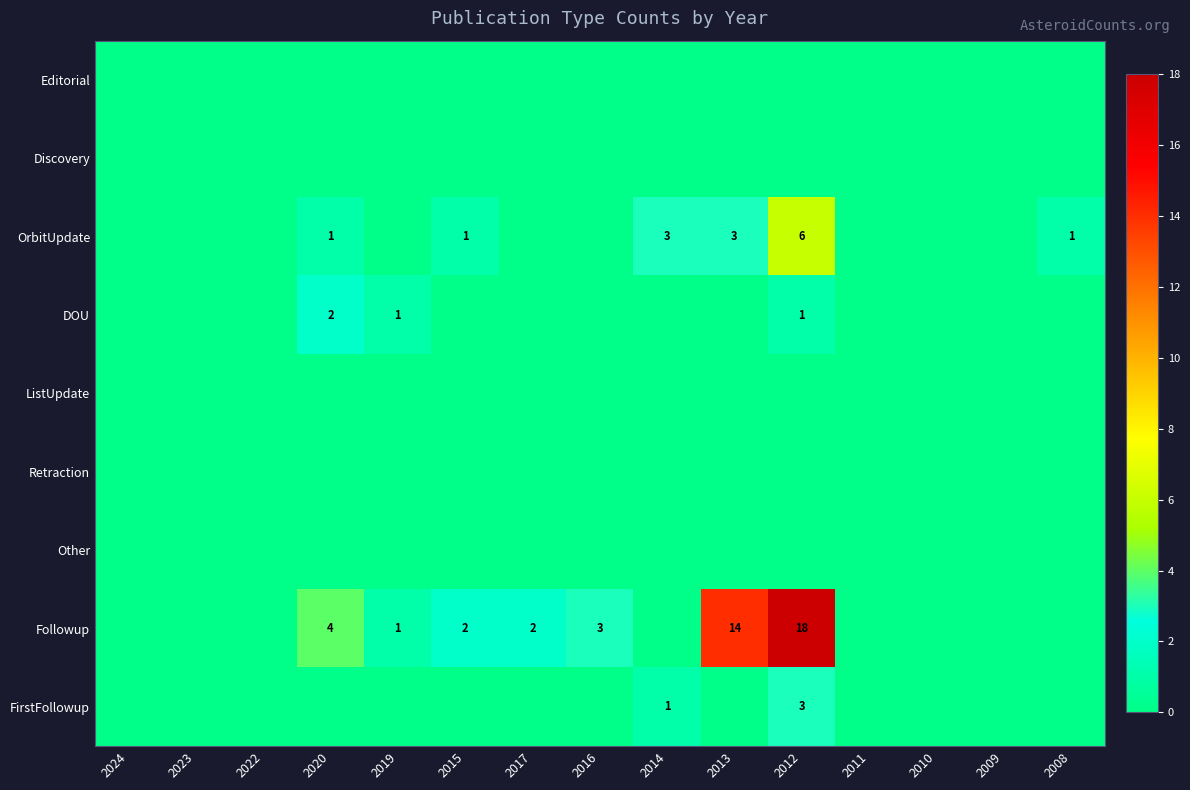

At which category is the sum across all series the highest?

2012